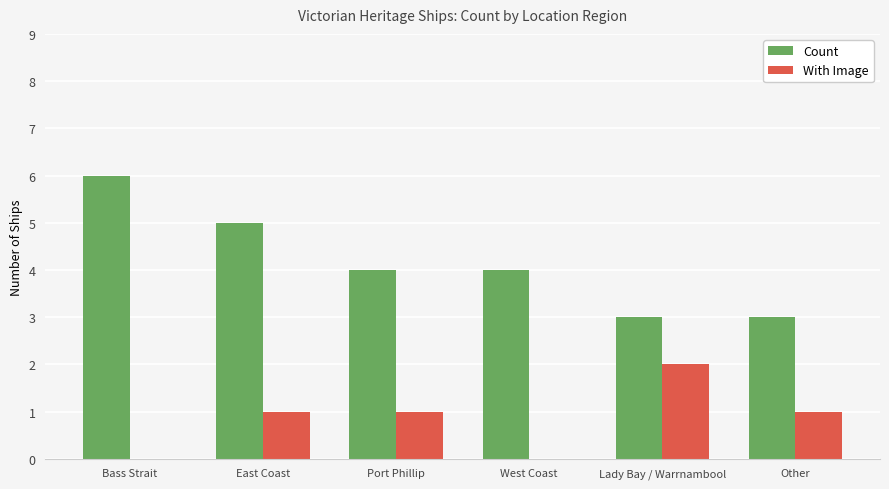

What is the sum of all Count values?

25